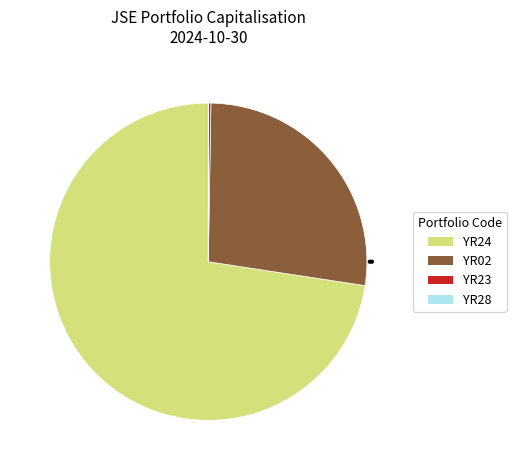

Which slice is the largest?

YR24